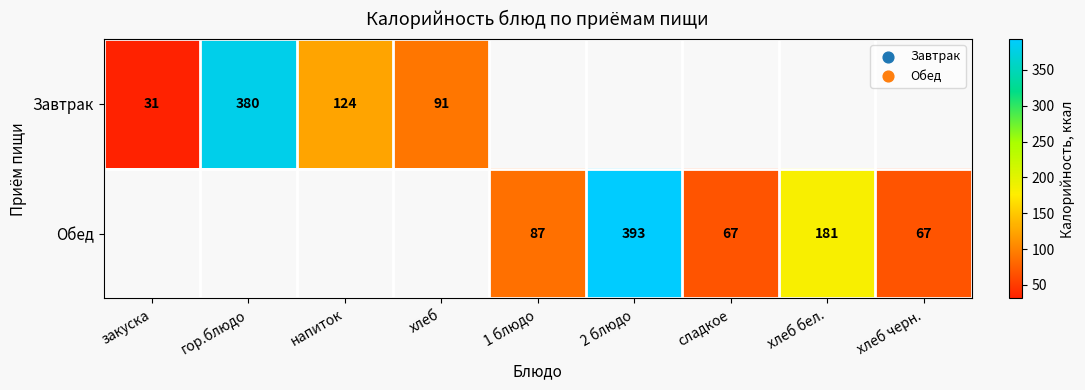

What is the sum of the Обед values at сладкое and хлеб бел.?

248